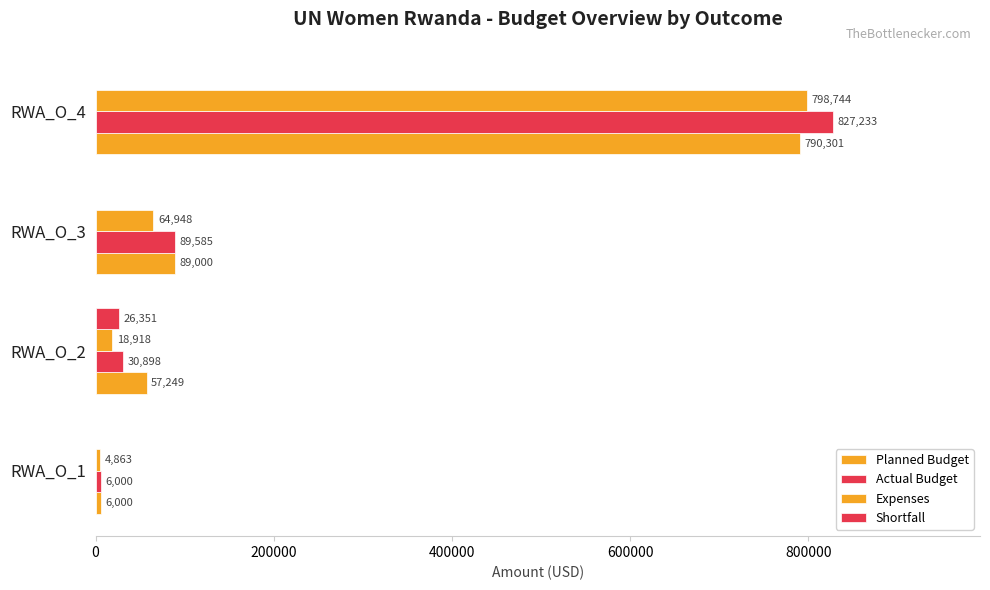

Reading left to right, transcribe all the data shown in this chart.

Planned Budget: 6000.0	57249.0	89000.0	790301.0
Actual Budget: 6000.0	30898.0	89585.3	827232.8
Expenses: 4863.0	18918.2	64948.5	798744.0
Shortfall: 0.0	26351.0	0.0	0.0